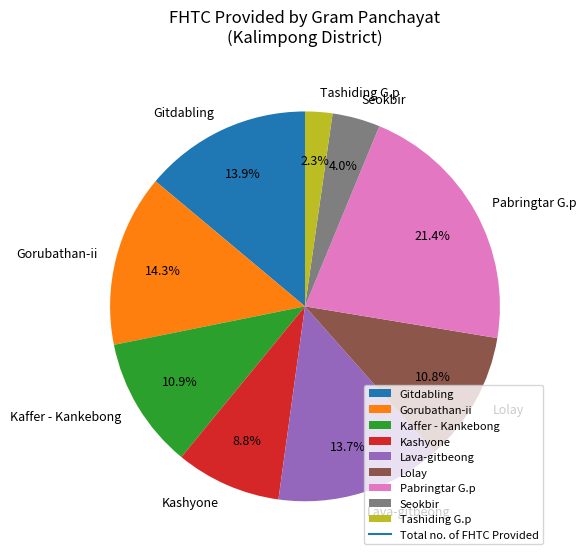

What percentage is the Lava-gitbeong slice, to the nearest percent?

14%